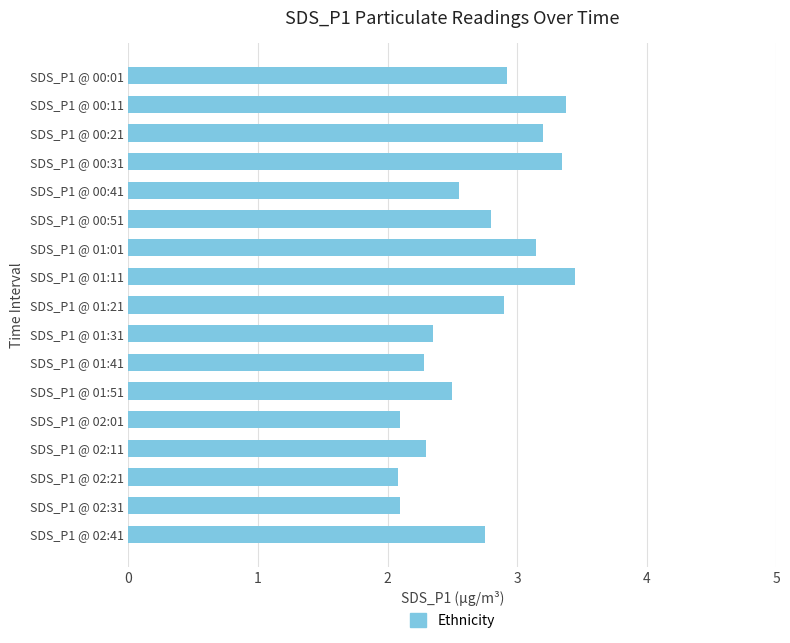

Which category has the highest value across all series?

SDS_P1 @ 01:11